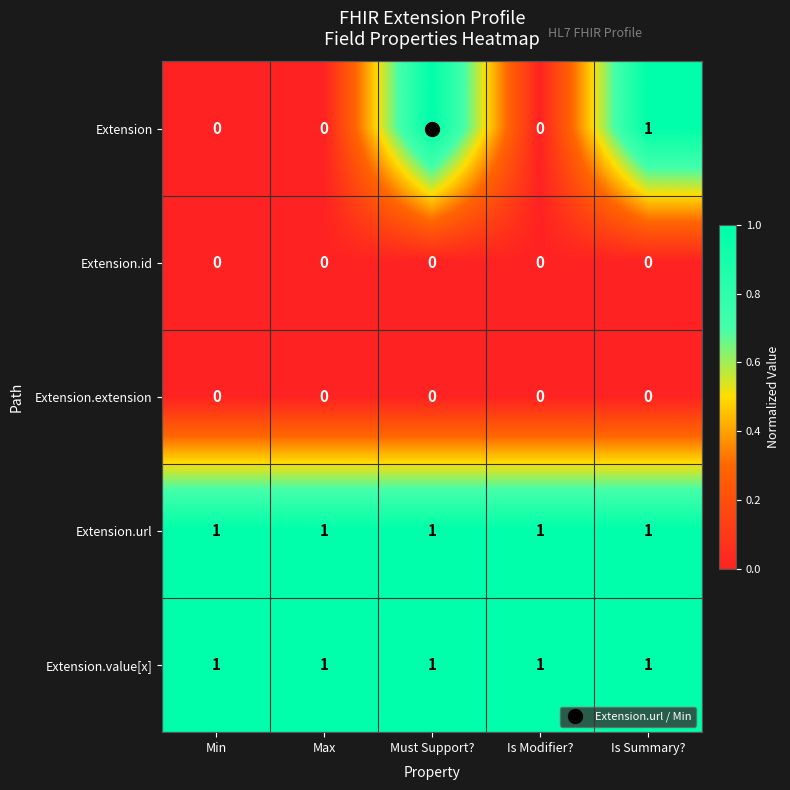

True or false: Extension has a value of 0 at Min.

True